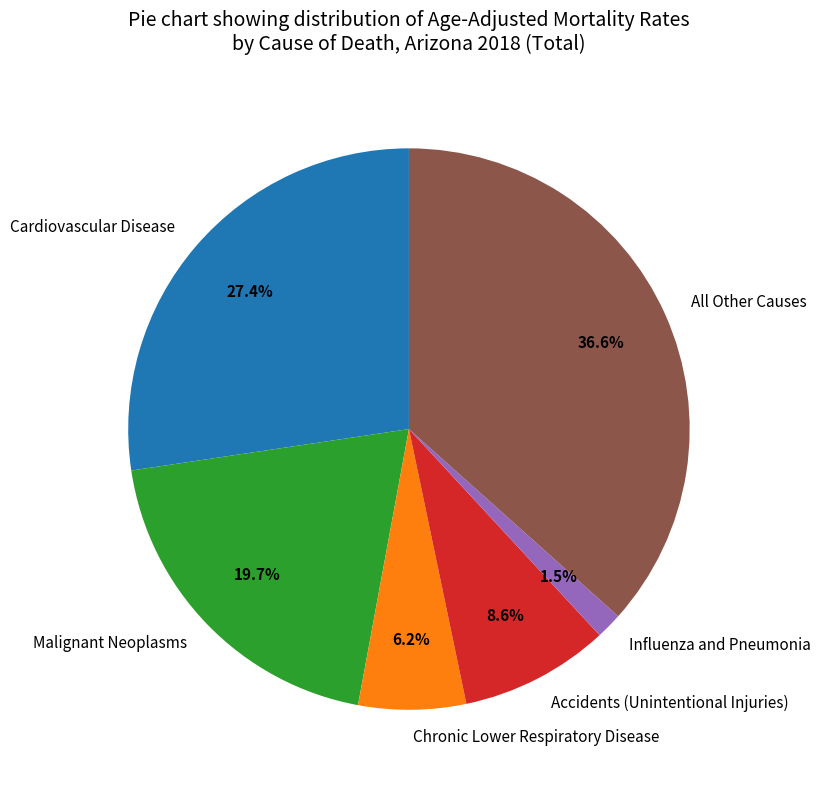

Between Influenza and Pneumonia and All Other Causes, which is larger?

All Other Causes